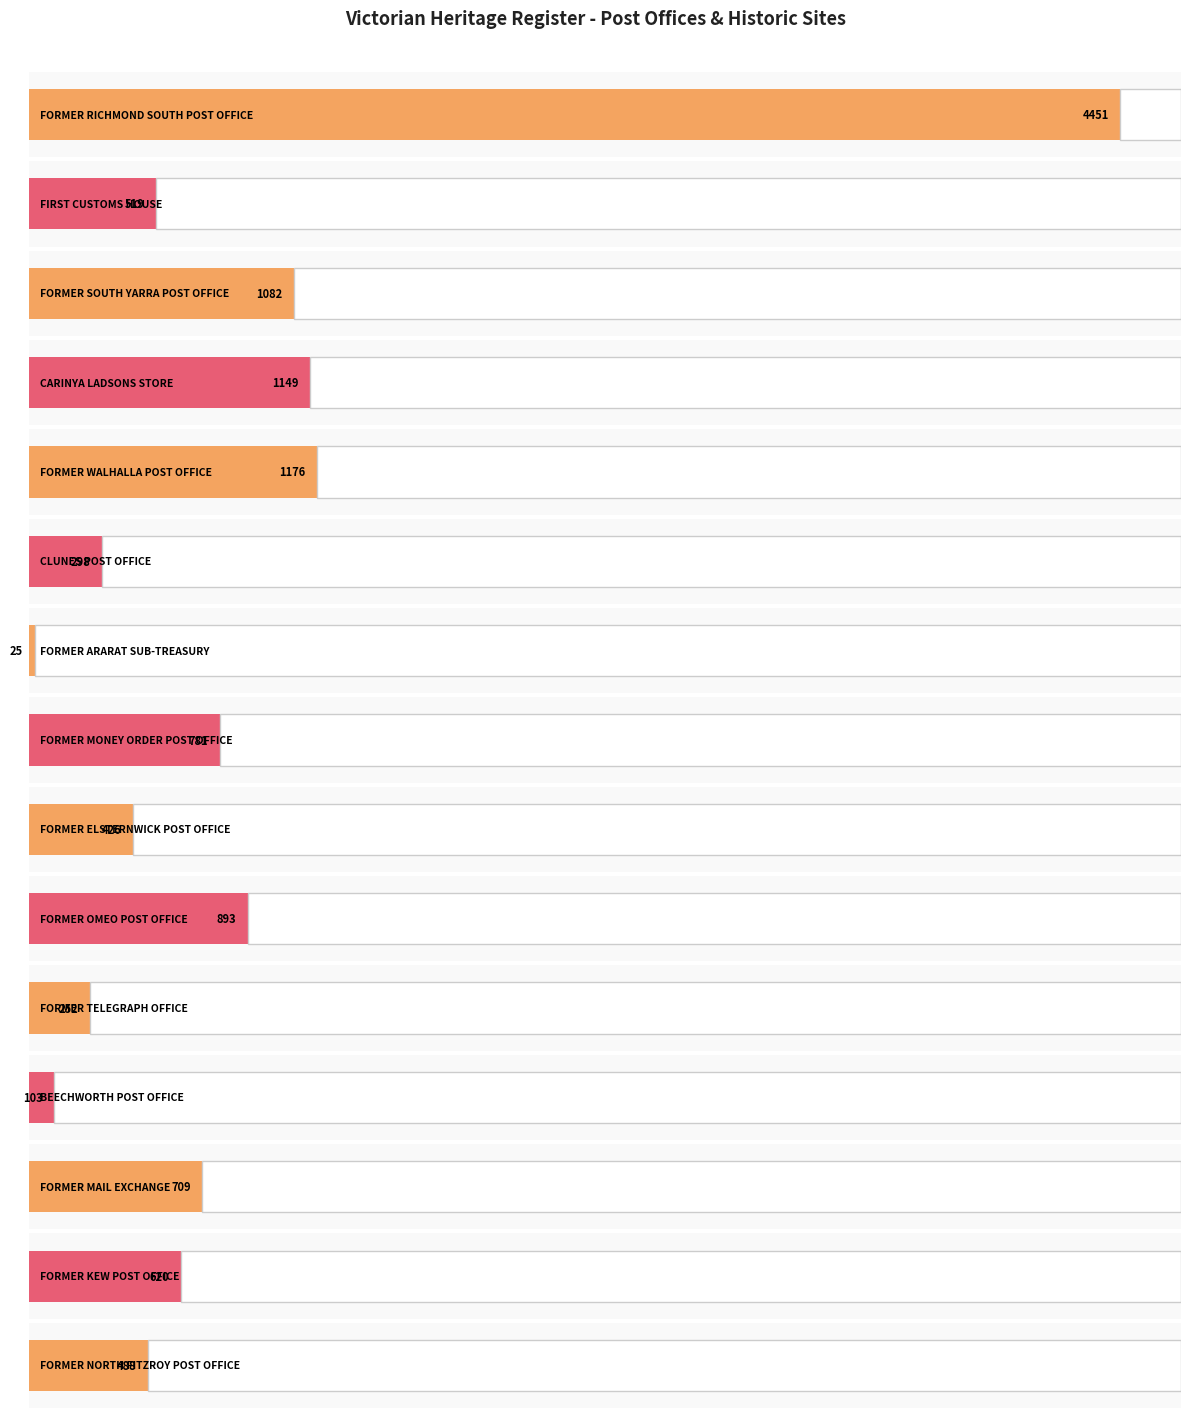

What is the label of the 3rd bar from the right?

FORMER MAIL EXCHANGE